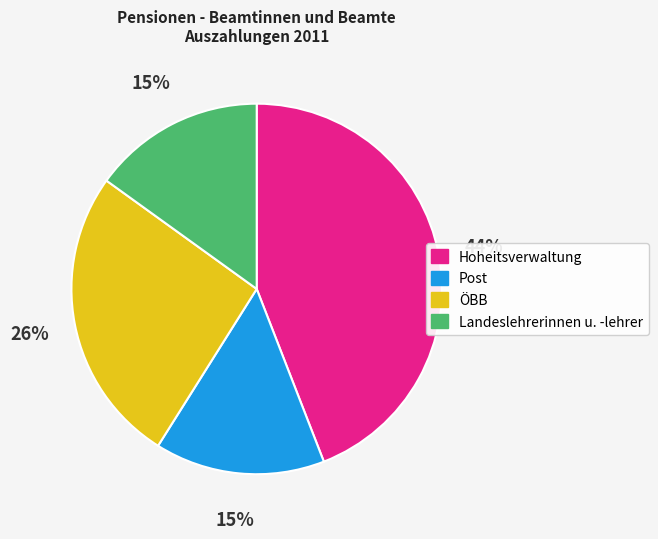

To the nearest percent, what portion does Landeslehrerinnen u. -lehrer represent?

15%